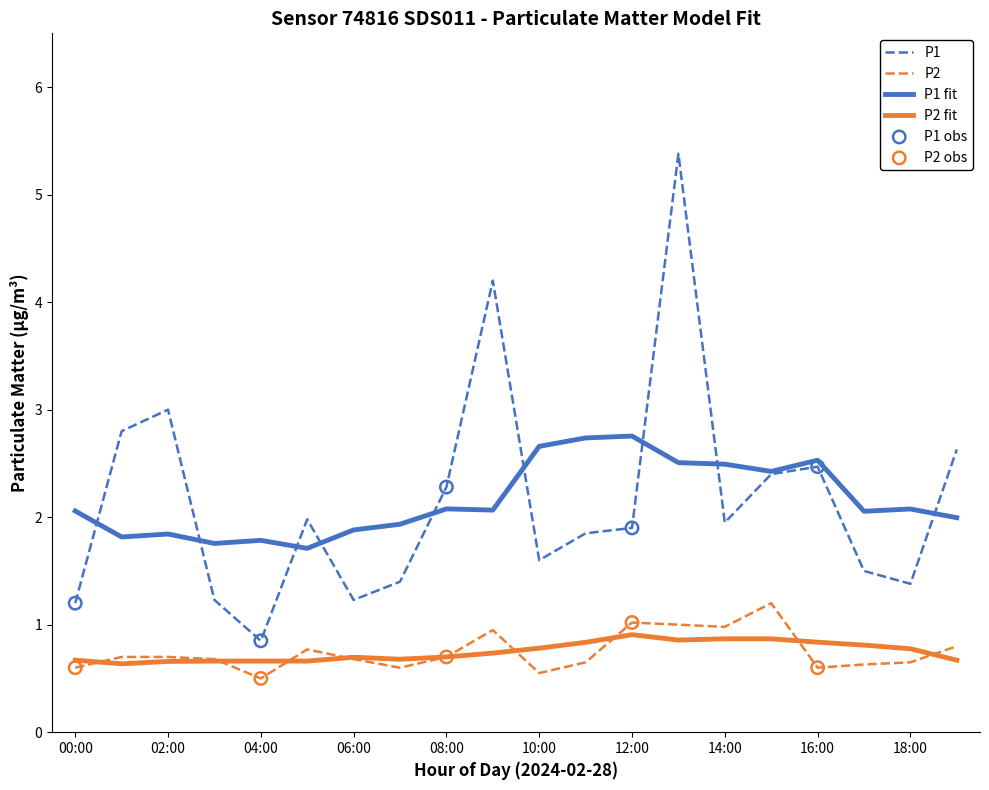

Which series has the largest range (max minus min)?

P1